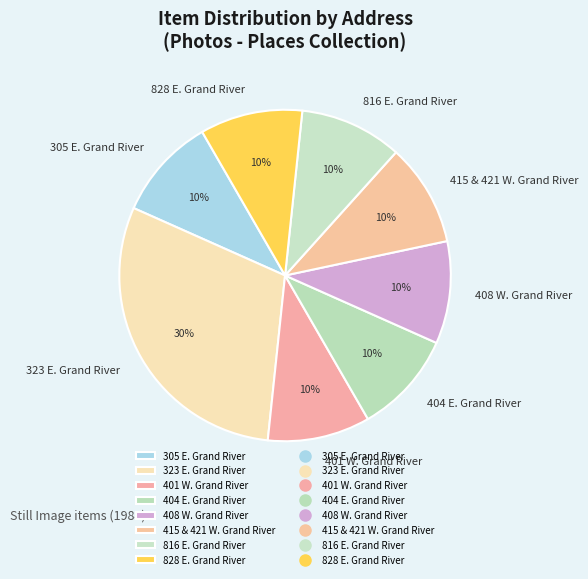

Is there a majority slice in this chart?

No